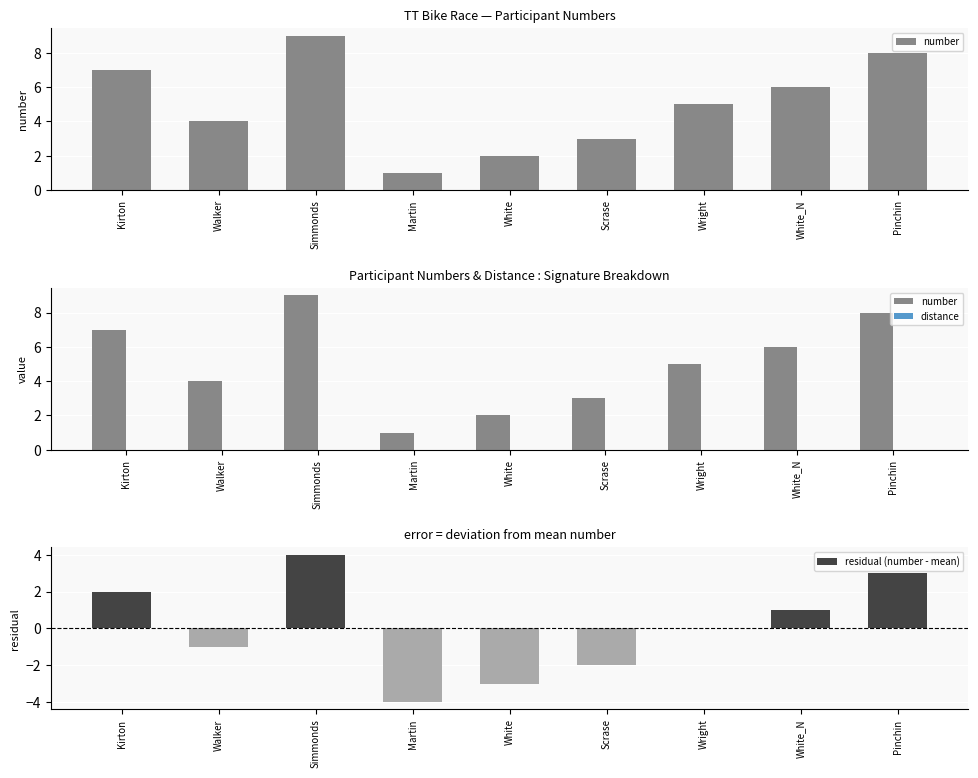

The value of distance at Walker is 0. True or false?

True